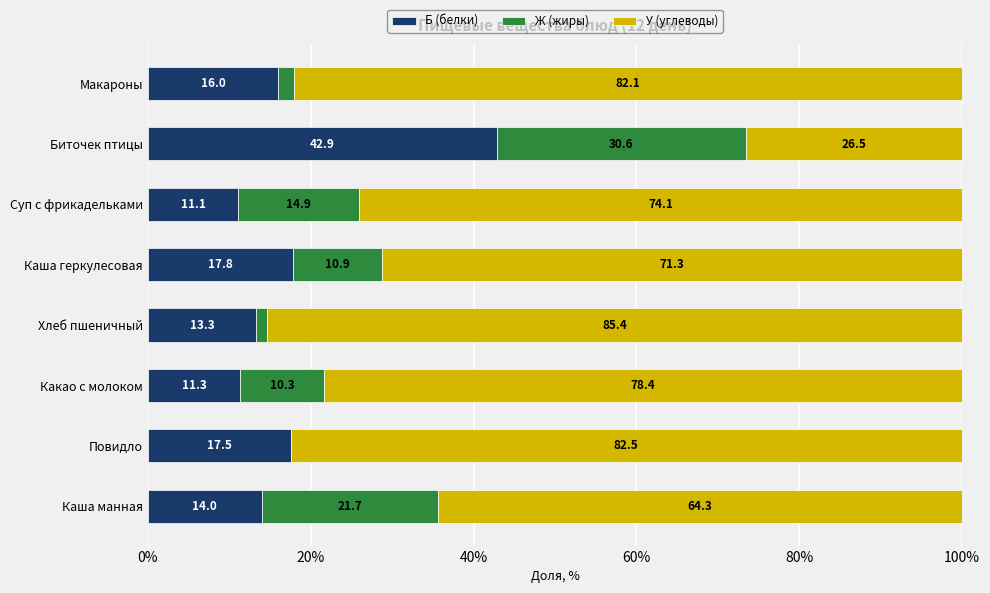

The Б (белки) series shows 6.0 at Каша геркулесовая. True or false?

False